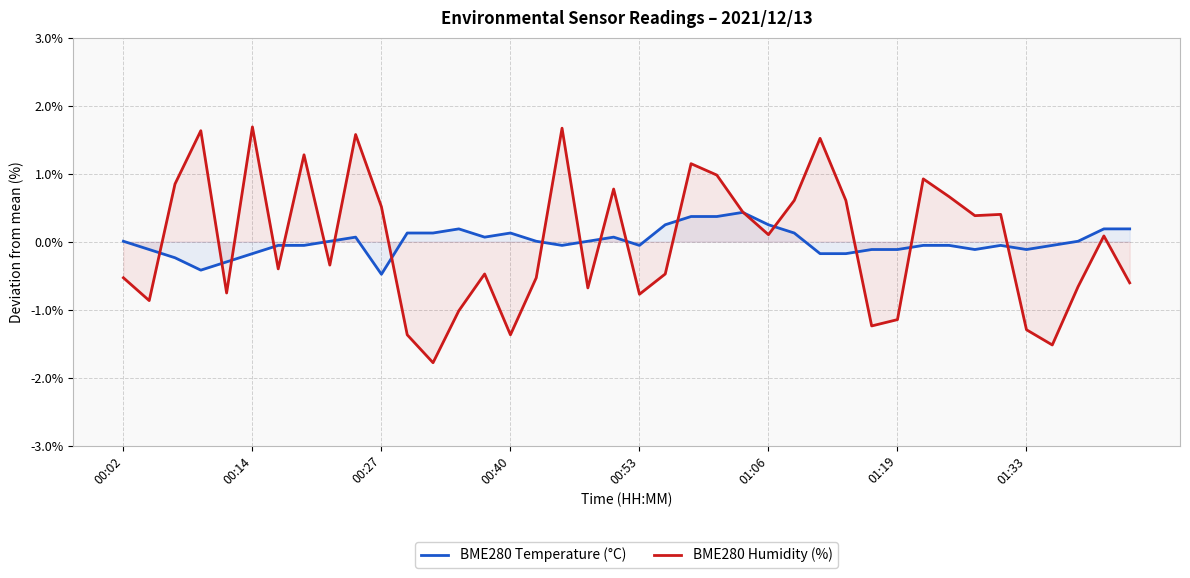

How many values in BME280 Temperature (°C) are above zero?

20